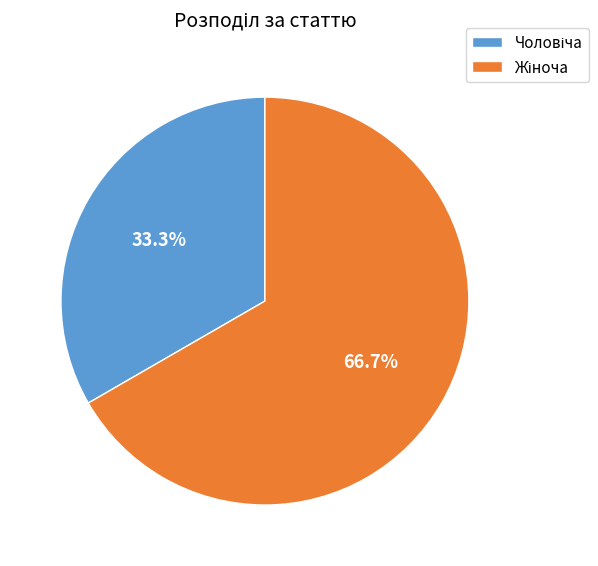

How many slices are in this pie chart?

2